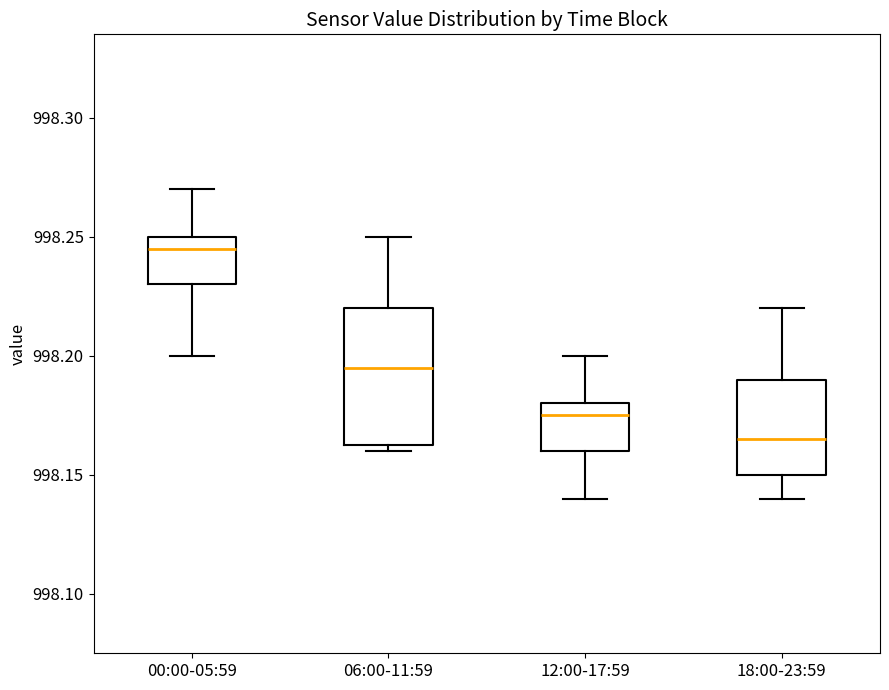

Reading left to right, read every box against the y-axis: the position of its median line, the range the box covers, and the ends of its whiskers. The values are not printed on the chart, so give them approximately, as read against the axis.

00:00-05:59: median 998.245, box 998.230 to 998.250, whiskers 998.200 to 998.270
06:00-11:59: median 998.195, box 998.165 to 998.220, whiskers 998.160 to 998.250
12:00-17:59: median 998.175, box 998.160 to 998.180, whiskers 998.140 to 998.200
18:00-23:59: median 998.165, box 998.150 to 998.190, whiskers 998.140 to 998.220